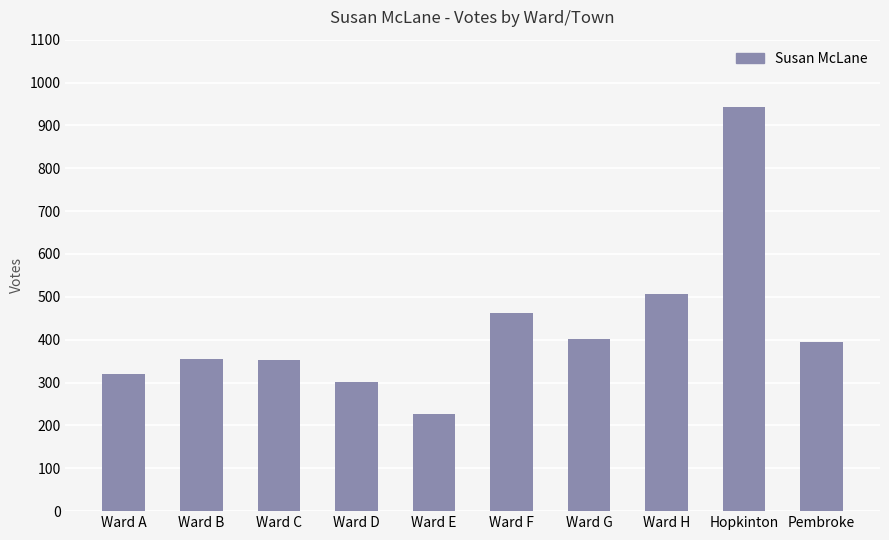

What is the greatest value displayed?

944